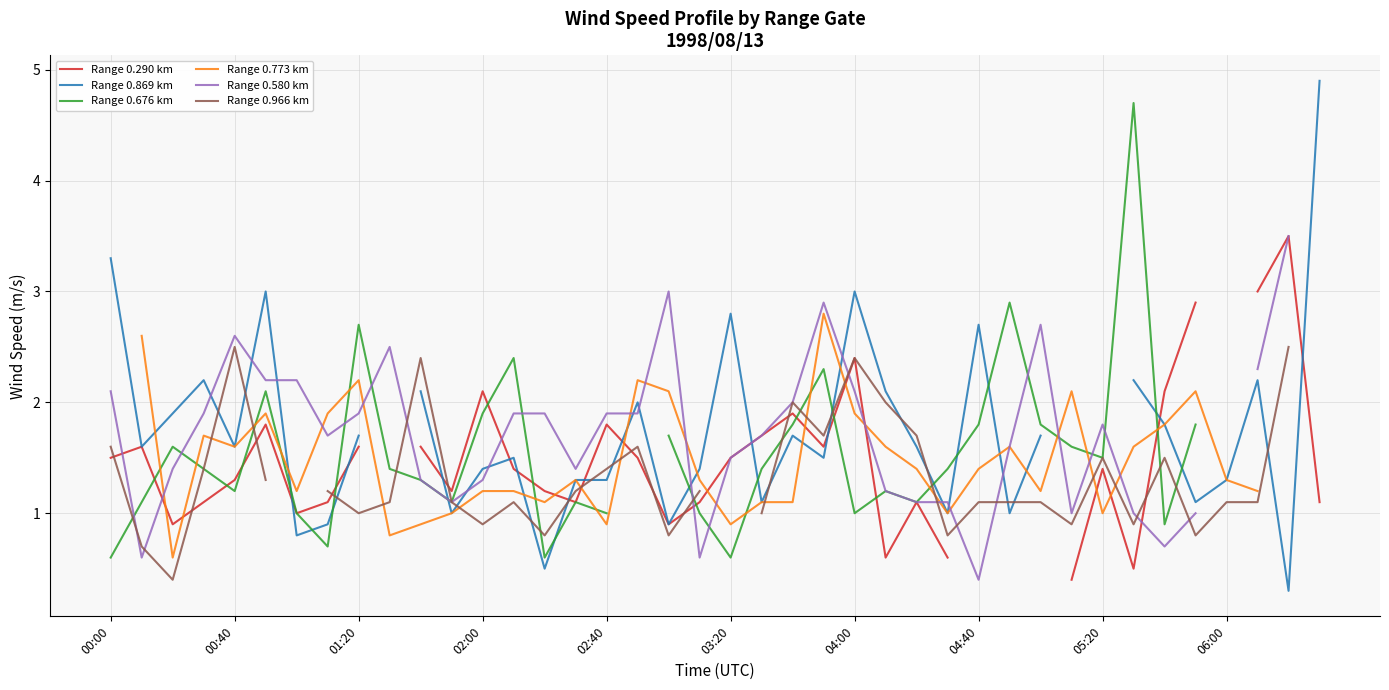

What is the minimum value shown in the chart?

0.3